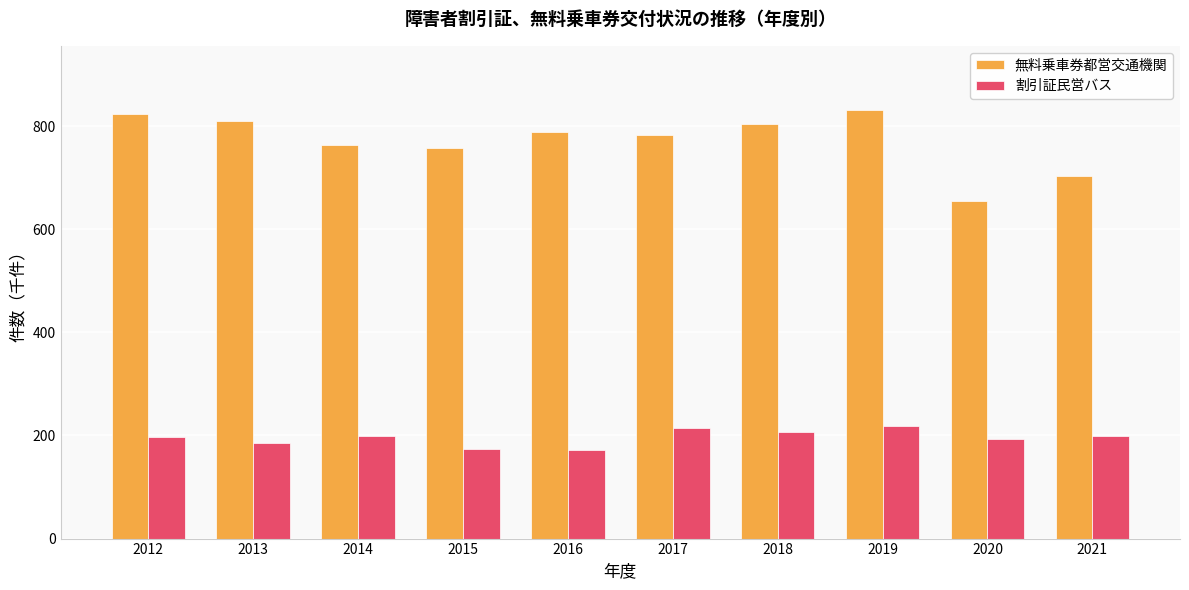

What is the maximum value shown in the chart?

831